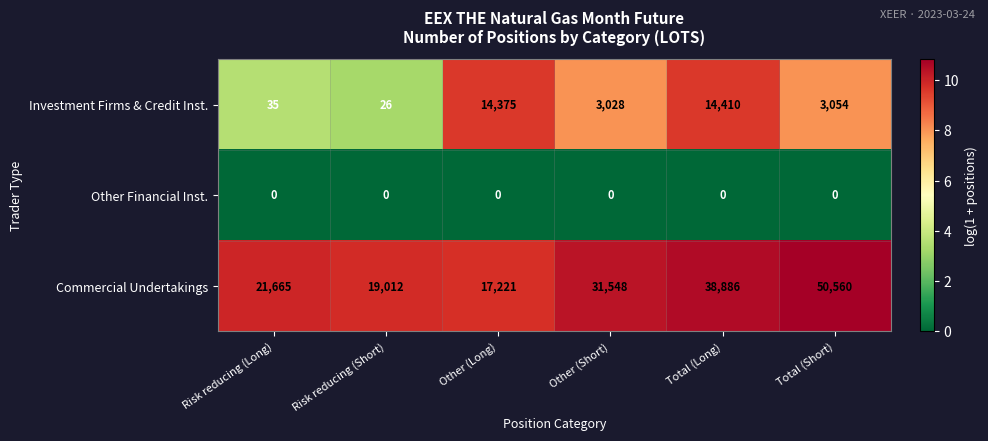

What is the total value across all series at Total (Long)?

53296